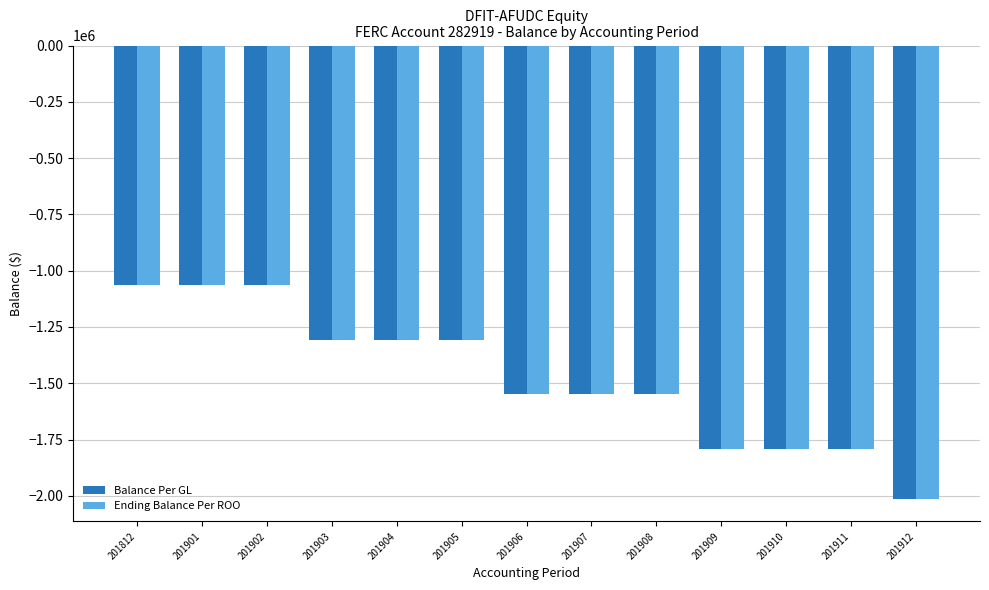

True or false: Balance Per GL has a value of -1306027 at 201903.

True